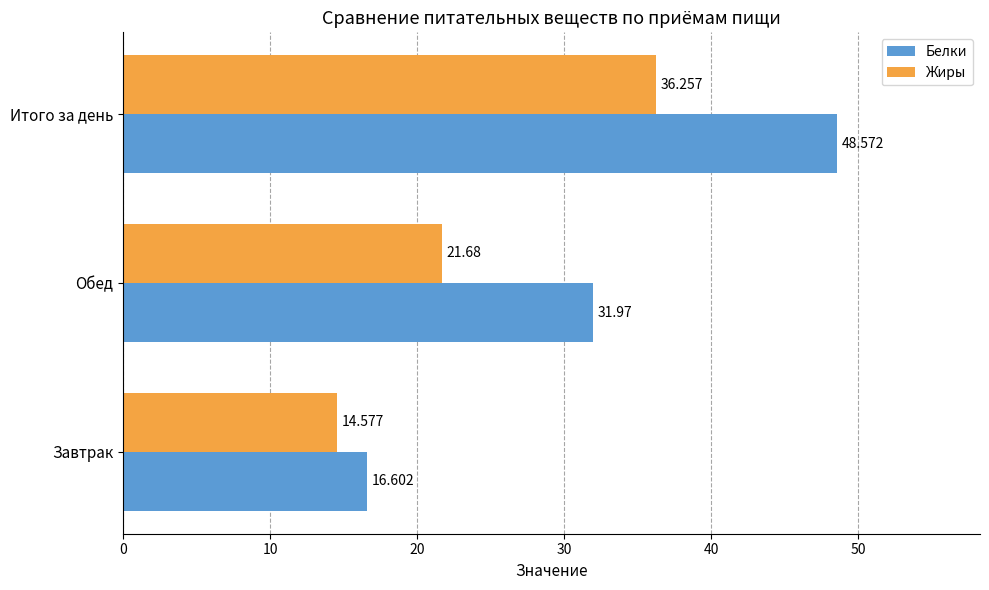

At which category is the sum across all series the highest?

Итого за день